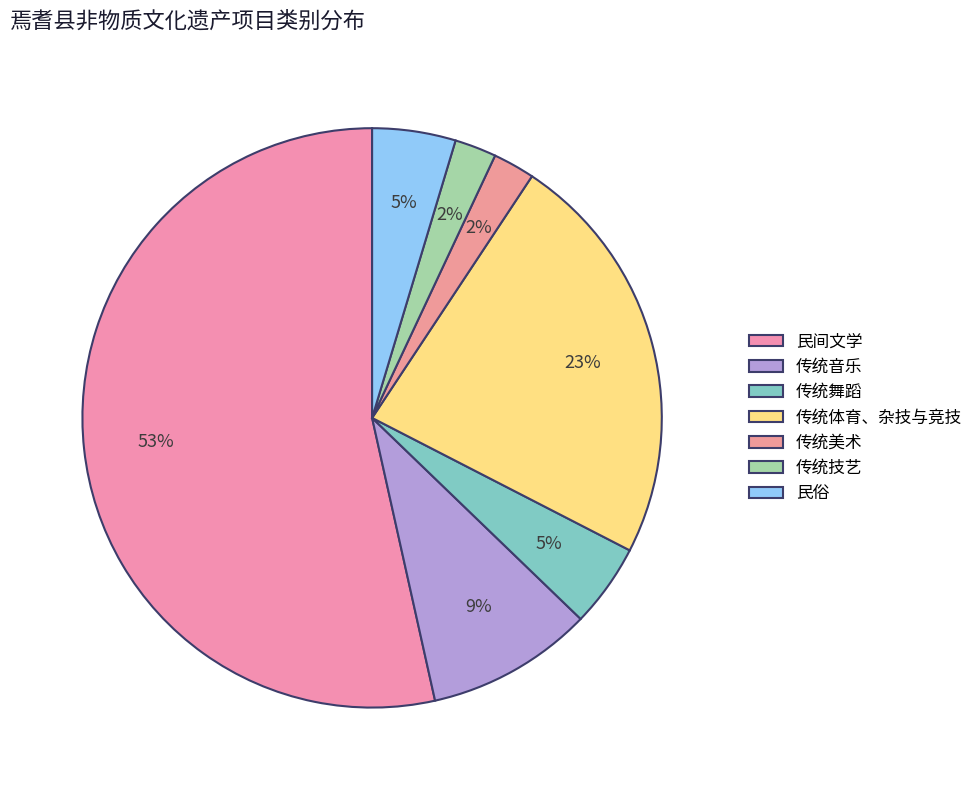

Rank the categories by value from lowest to highest.

传统美术, 传统技艺, 传统舞蹈, 民俗, 传统音乐, 传统体育、杂技与竞技, 民间文学